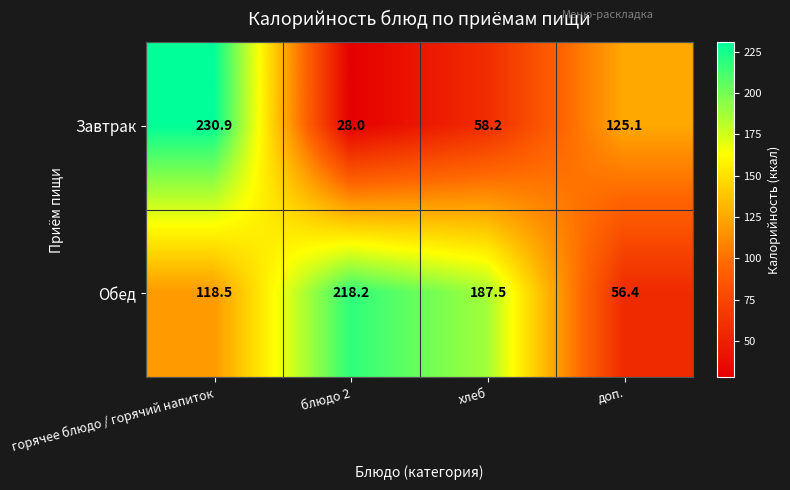

Where is Обед nearest to the value 137?

горячее блюдо / горячий напиток